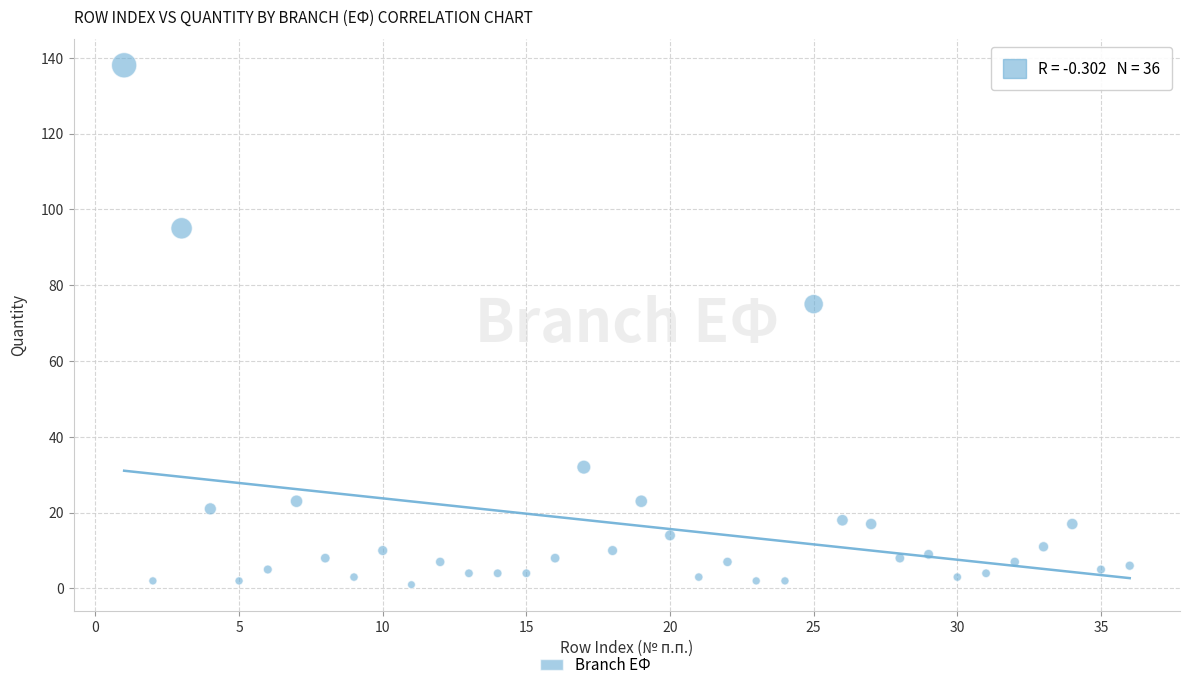

What is the range of Y values (max minus min)?

137